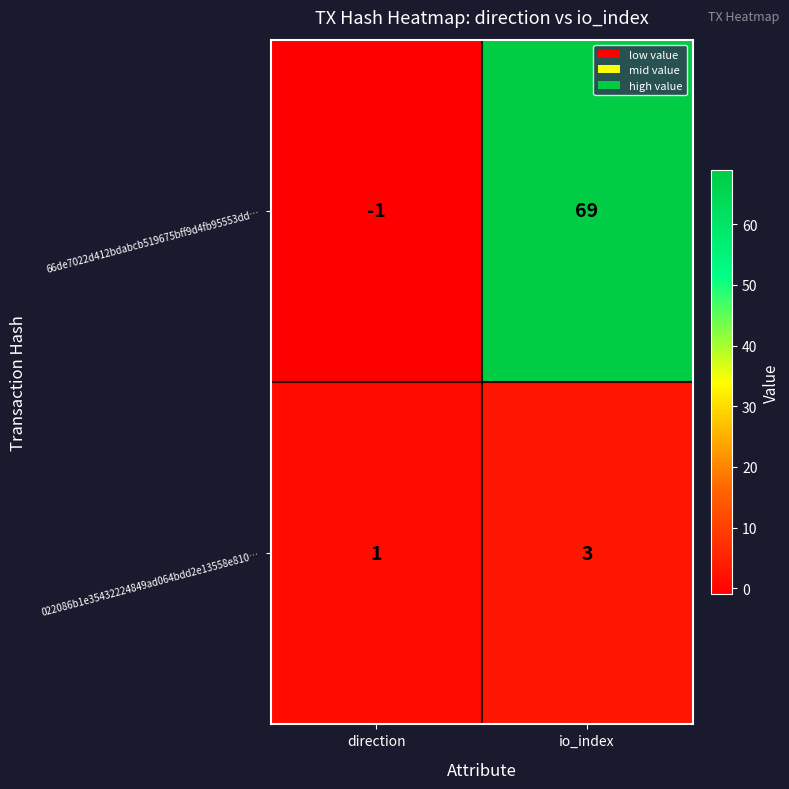

What is the difference between the highest and lowest values at direction?

2